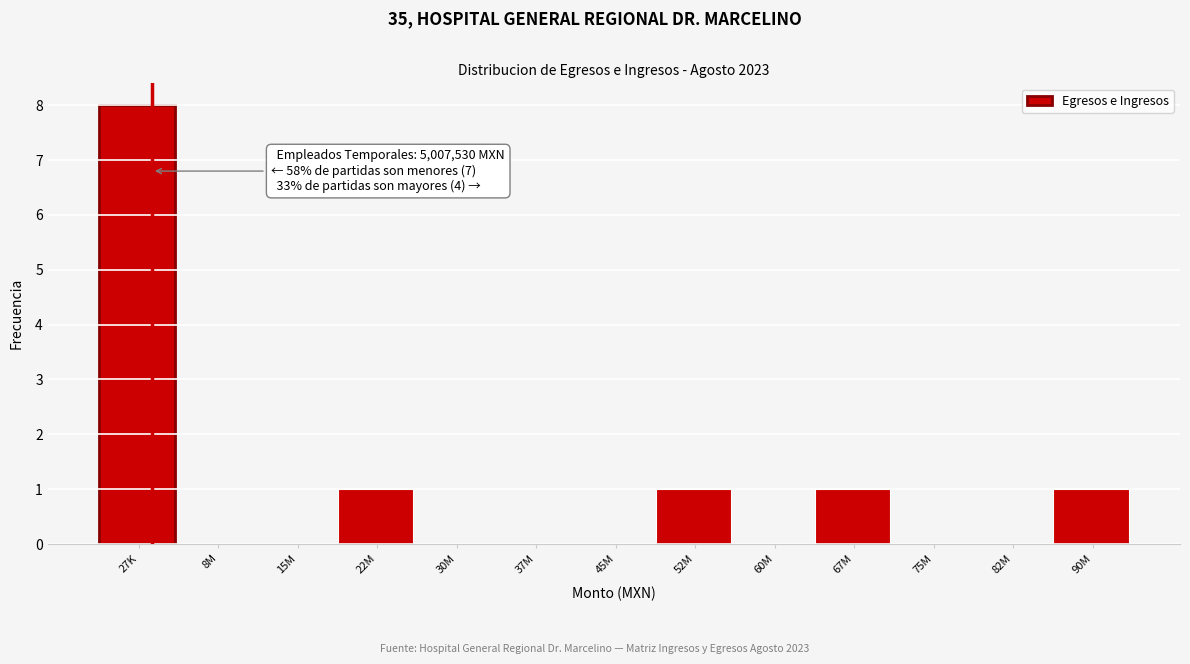

Reading left to right, extract all data points from this chart.

27K=8	8M=0	15M=0	22M=1	30M=0	37M=0	45M=0	52M=1	60M=0	67M=1	75M=0	82M=0	90M=1